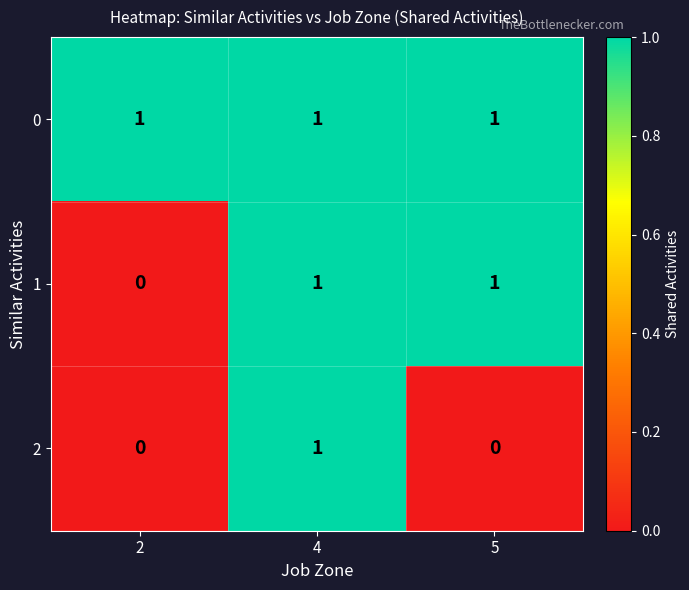

The 1 series shows 0 at 2. True or false?

True